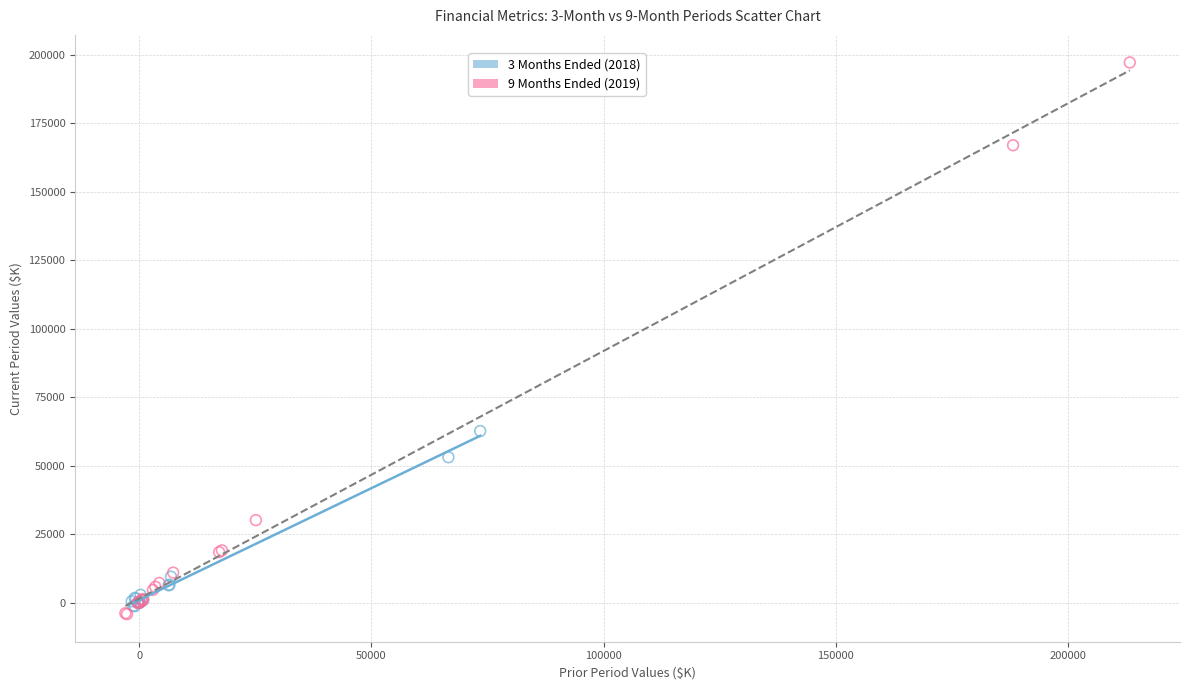

Which series contains the lowest Y value?

9 Months Ended (2019)